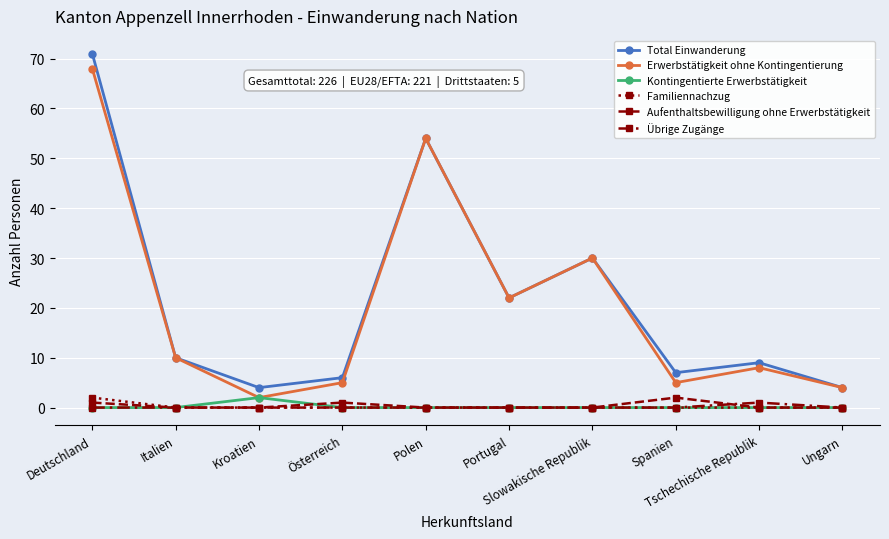

How many categories are shown in the chart?

10